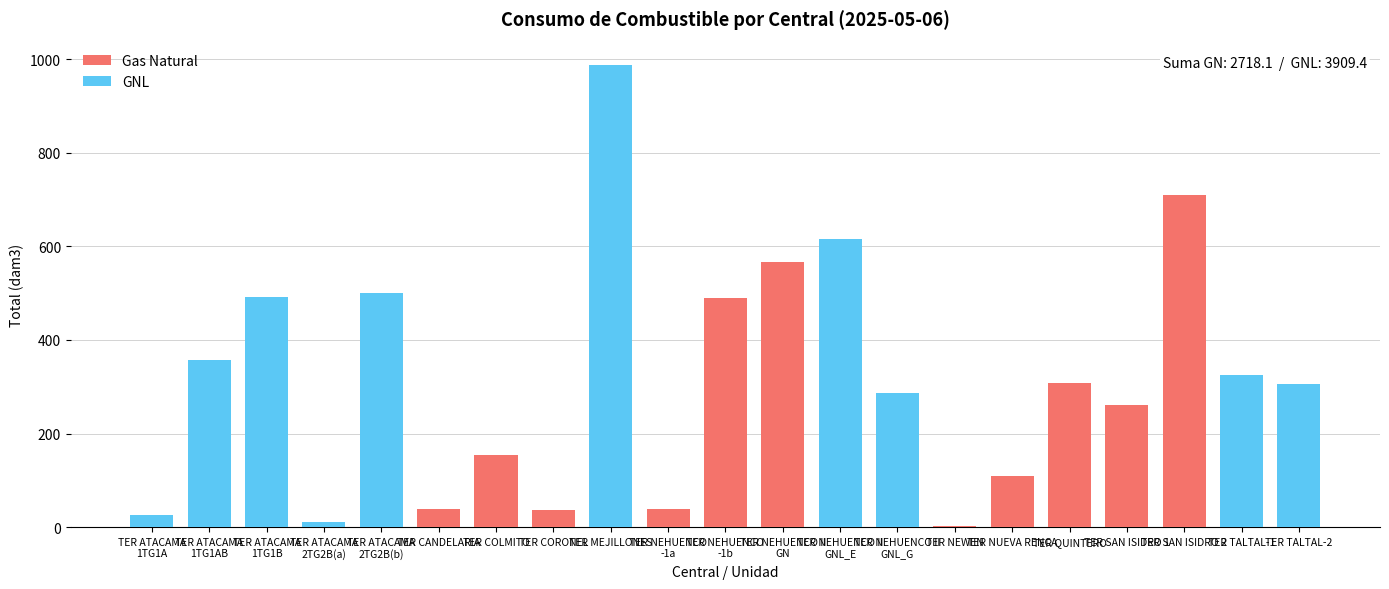

What is the maximum value for Gas Natural?

710.9